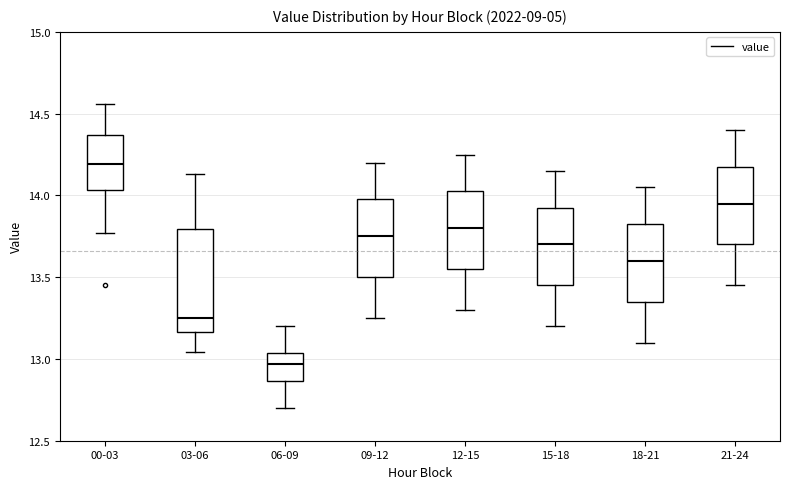

Reading left to right, read every box against the y-axis: the position of its median line, the range the box covers, and the ends of its whiskers. The values are not printed on the chart, so give them approximately, as read against the axis.

00-03: median 14.20, box 14.05 to 14.35, whiskers 13.75 to 14.55
03-06: median 13.25, box 13.15 to 13.80, whiskers 13.05 to 14.15
06-09: median 12.95, box 12.85 to 13.05, whiskers 12.70 to 13.20
09-12: median 13.75, box 13.50 to 14.00, whiskers 13.25 to 14.20
12-15: median 13.80, box 13.55 to 14.05, whiskers 13.30 to 14.25
15-18: median 13.70, box 13.45 to 13.95, whiskers 13.20 to 14.15
18-21: median 13.60, box 13.35 to 13.85, whiskers 13.10 to 14.05
21-24: median 13.95, box 13.70 to 14.20, whiskers 13.45 to 14.40